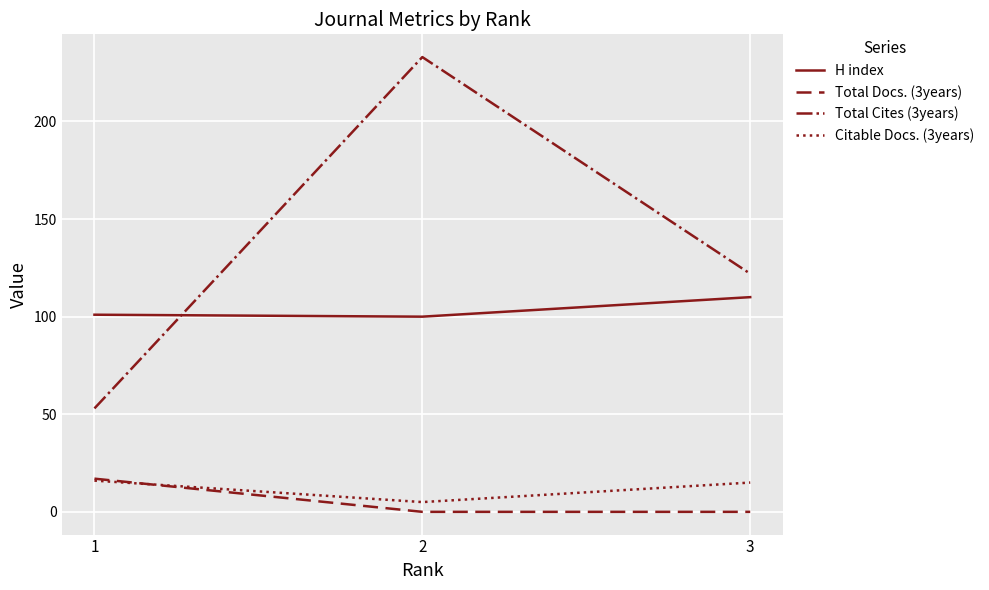

What is the total value across all series at 3?

247